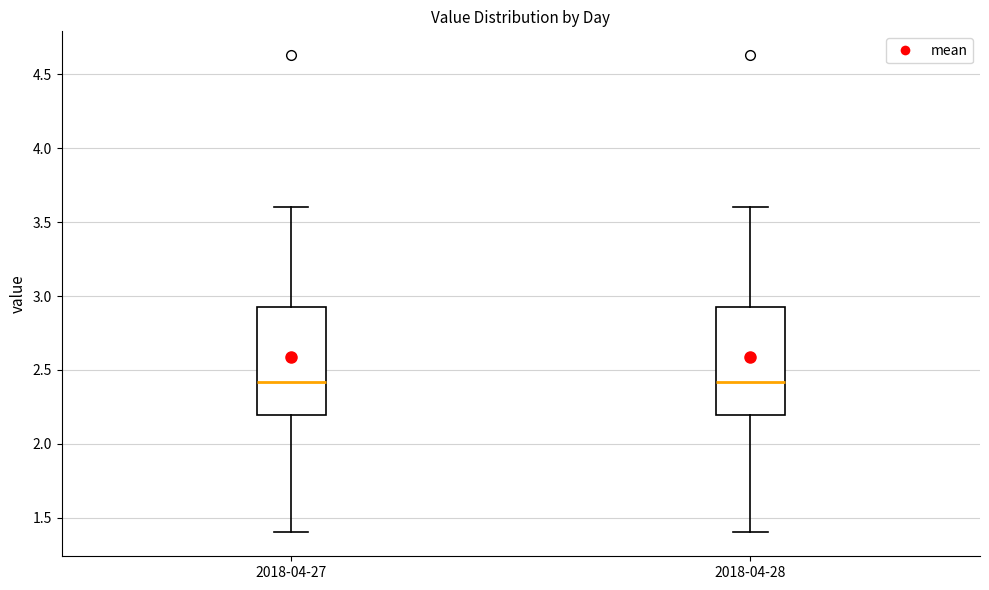

Reading left to right, read every box against the y-axis: the position of its median line, the range the box covers, and the ends of its whiskers. The values are not printed on the chart, so give them approximately, as read against the axis.

2018-04-27: median 2.40, box 2.20 to 2.95, whiskers 1.40 to 3.60
2018-04-28: median 2.40, box 2.20 to 2.95, whiskers 1.40 to 3.60